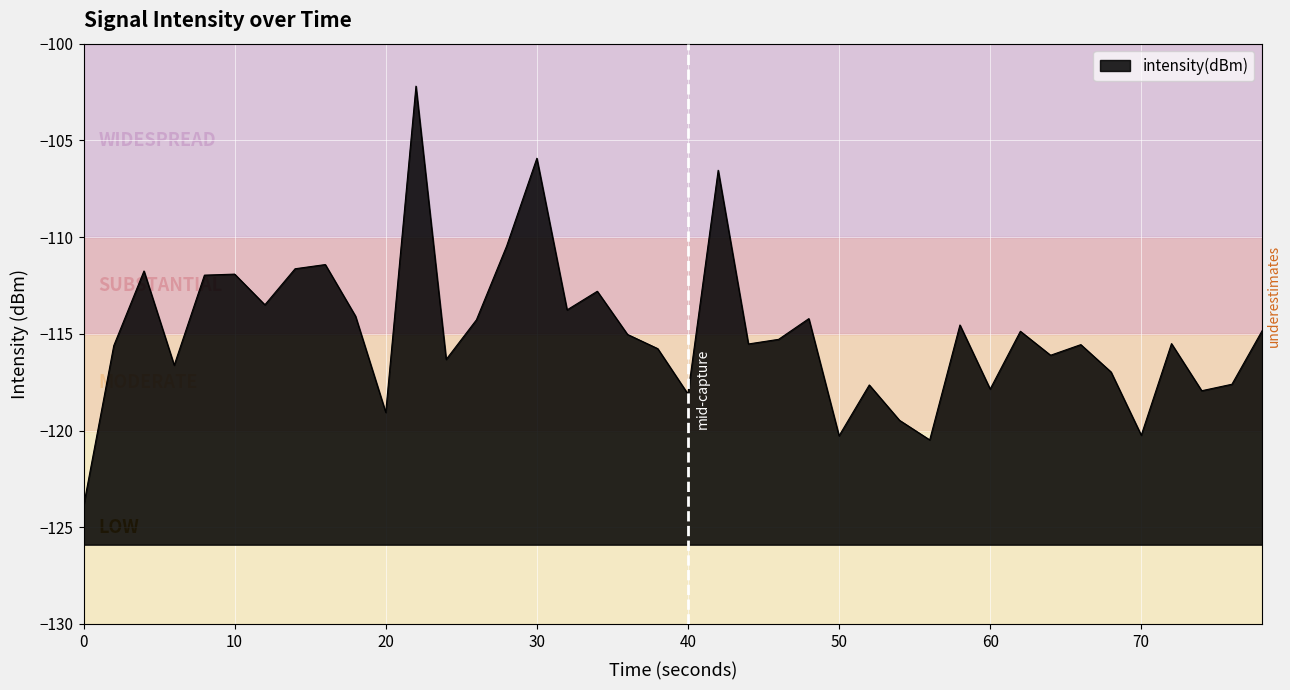

How many points are lower than both their immediate neighbors (excluding endpoints)?

13